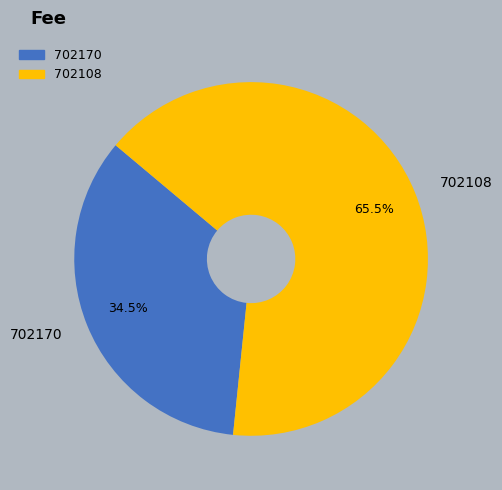

Is it true that 702108 is 75% of the pie?

False